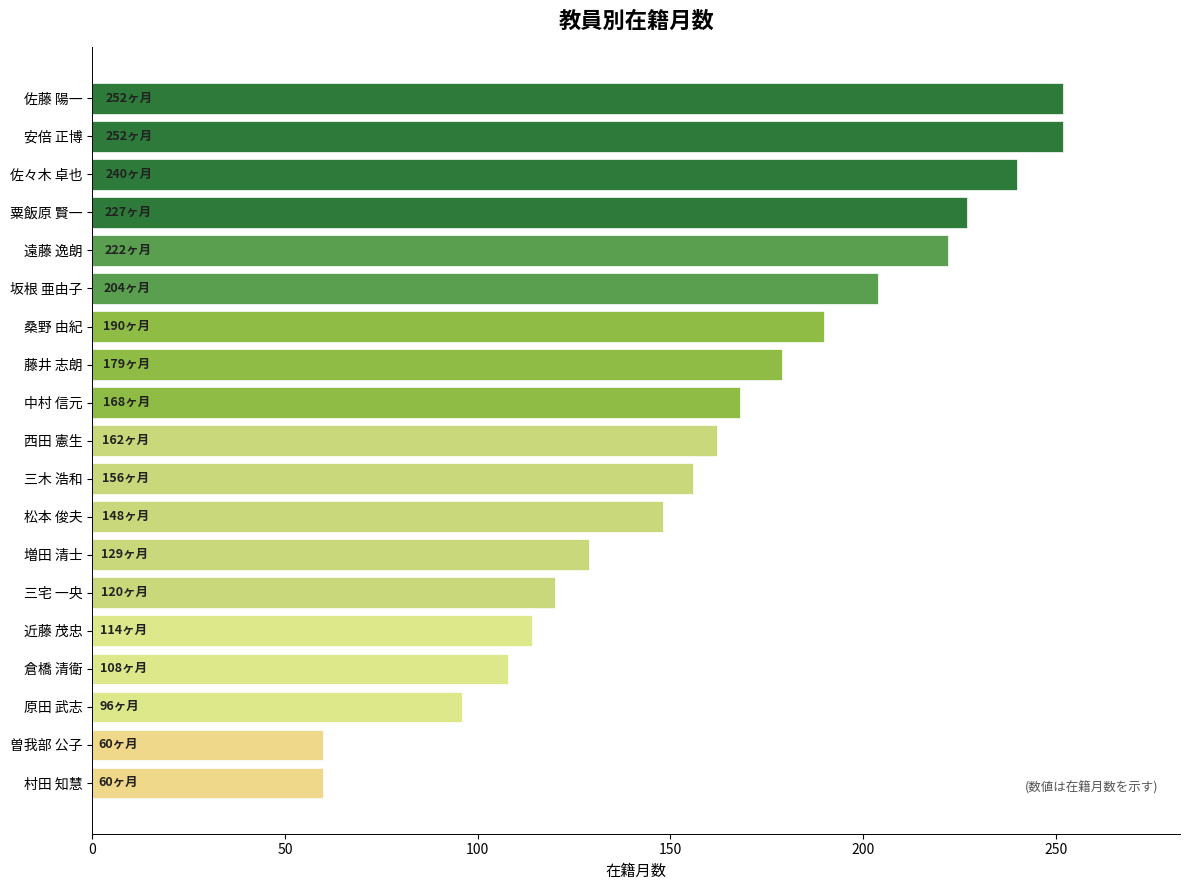

How many series are shown in this chart?

1